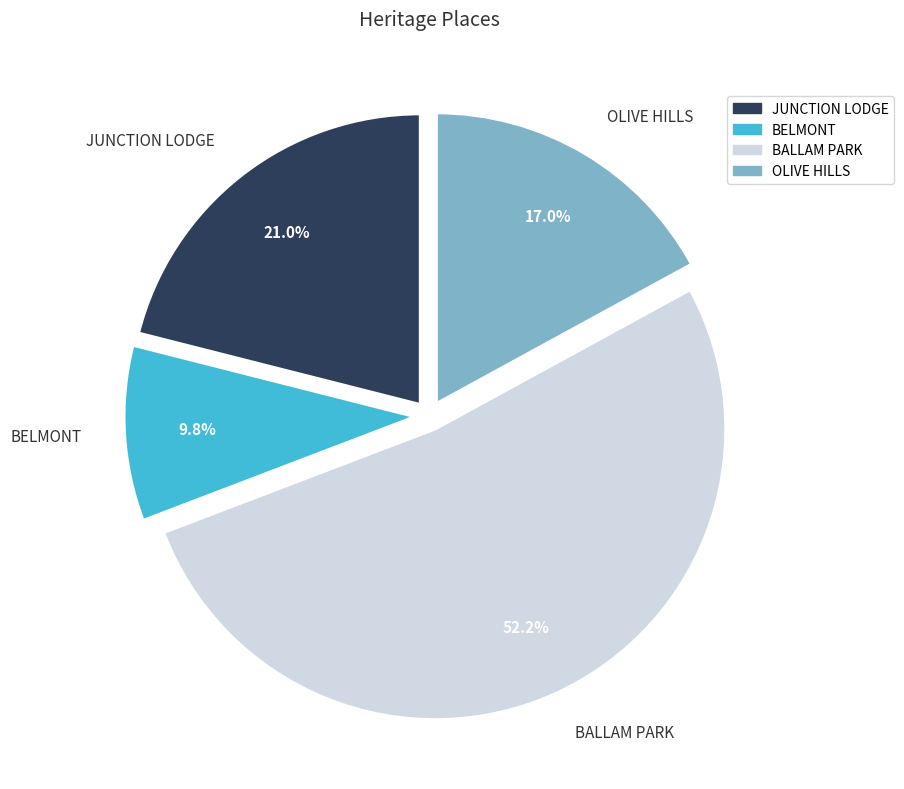

To the nearest percent, what is the difference between the largest and smallest slice percentages?

42%